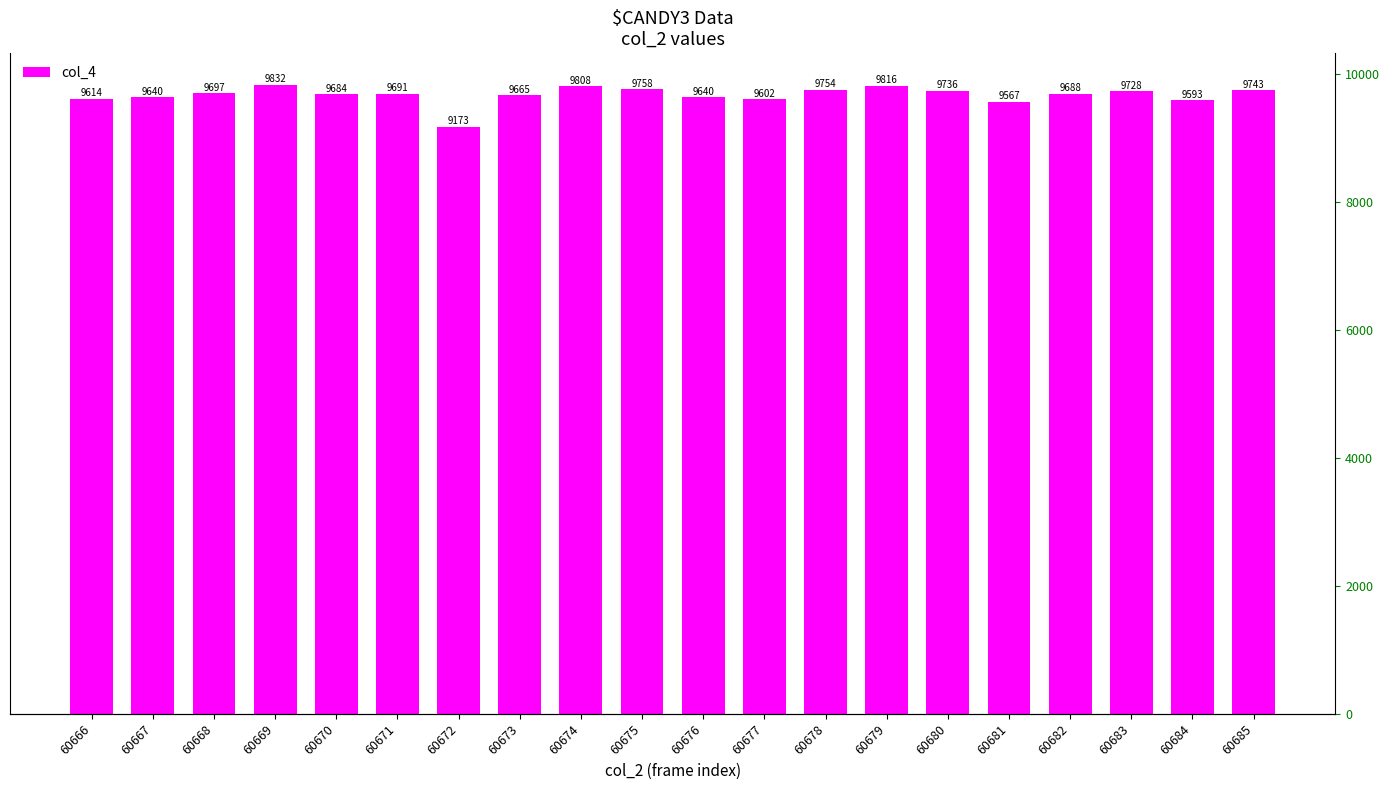

The value at 60681 is 9567. True or false?

True